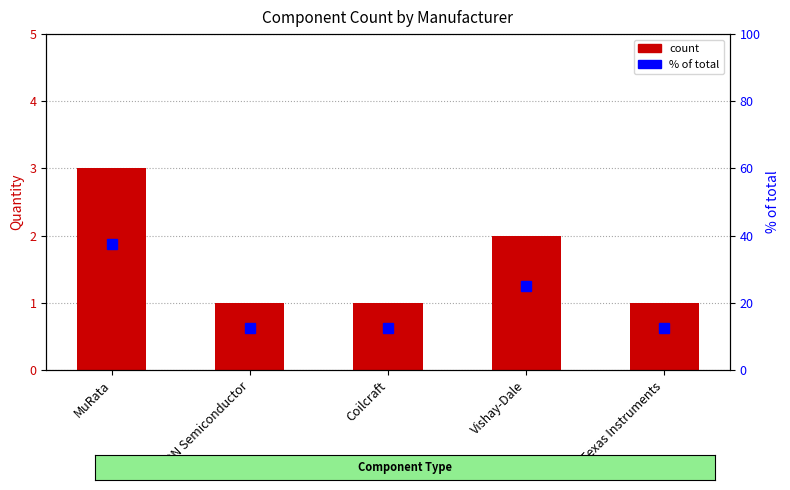

What is the sum of the Quantity values at Vishay-Dale and ON Semiconductor?

3.0